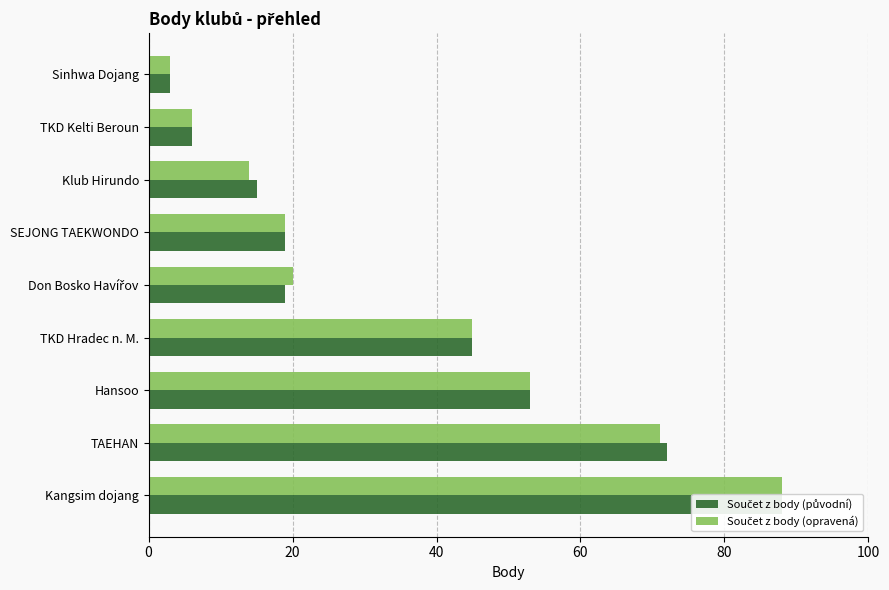

What are all the series names shown in the legend?

Součet z body (původní), Součet z body (opravená)